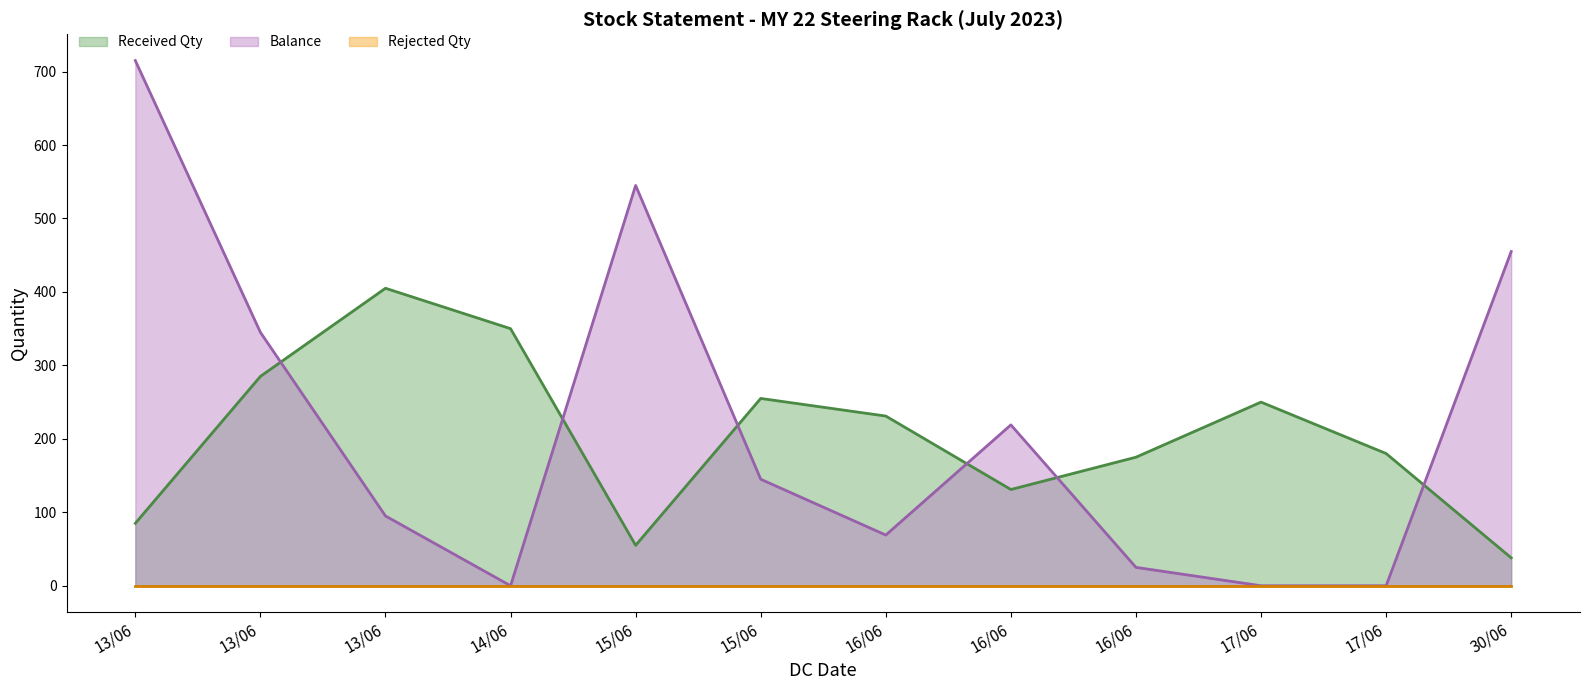

Between 16/06 and 30/06, which series saw the biggest shift?

Balance